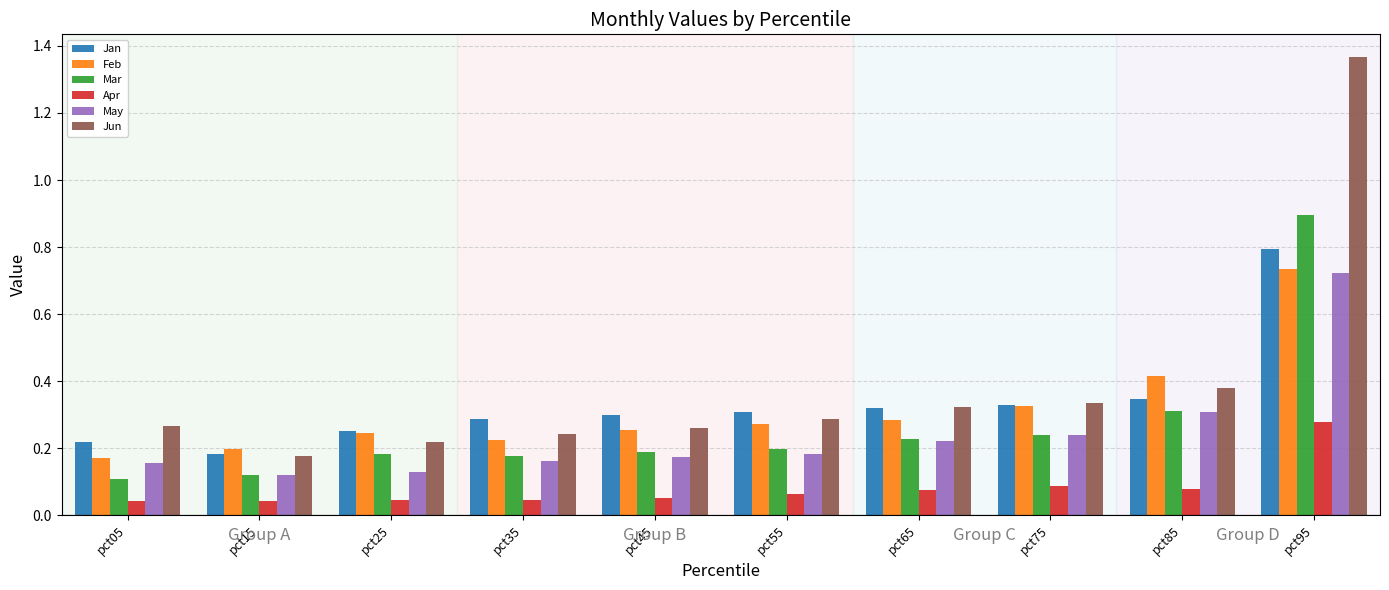

Which series has the largest range (max minus min)?

Jun